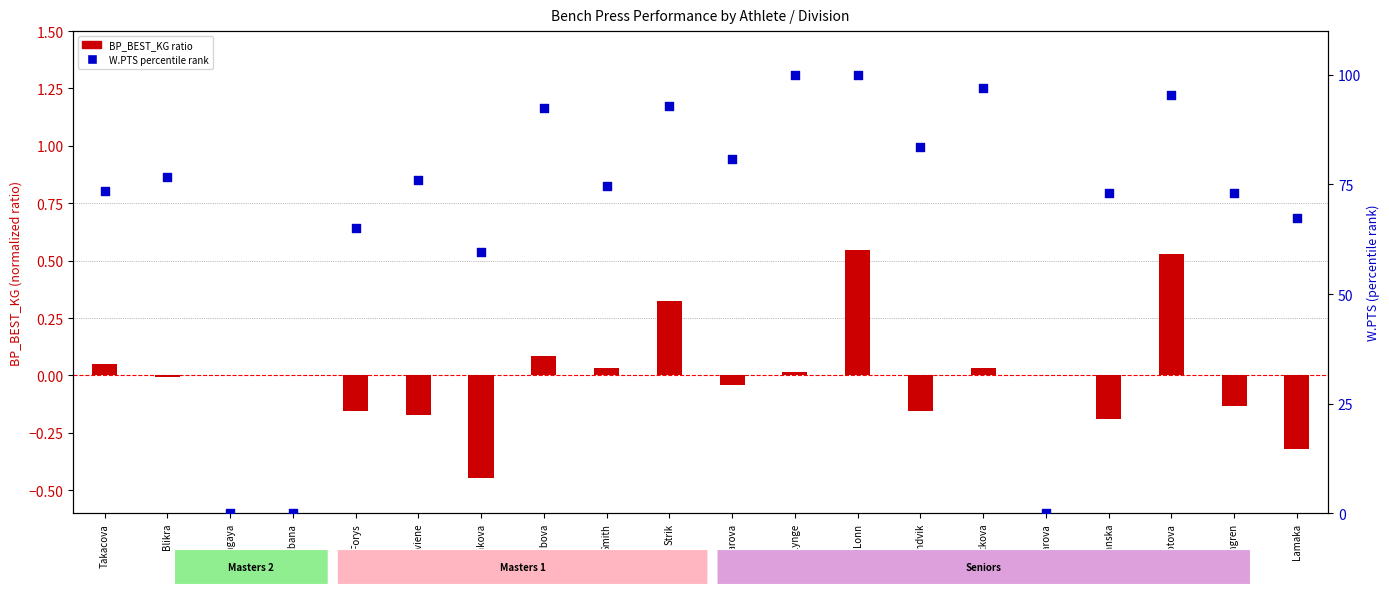

At how many categories does at least one series exceed 8?

17